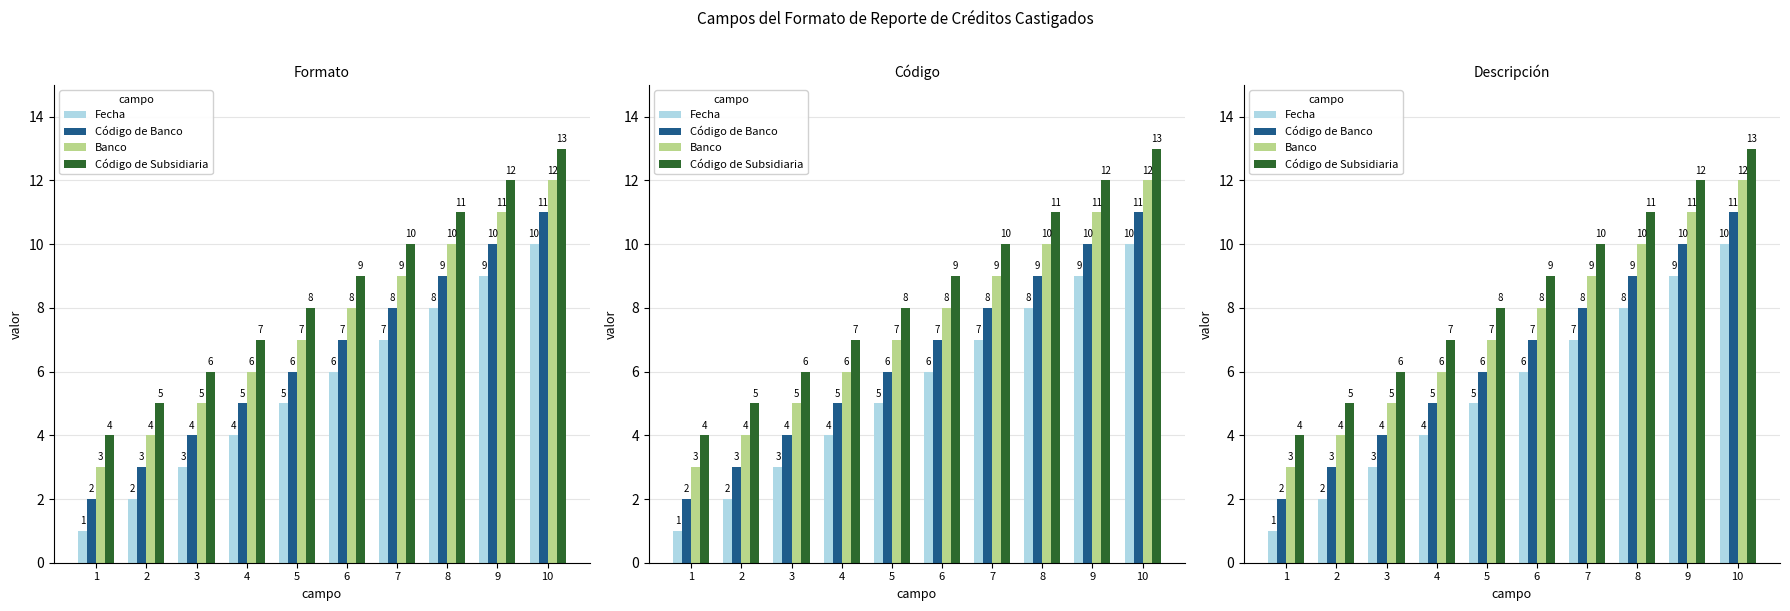

What is the minimum value shown in the chart?

1